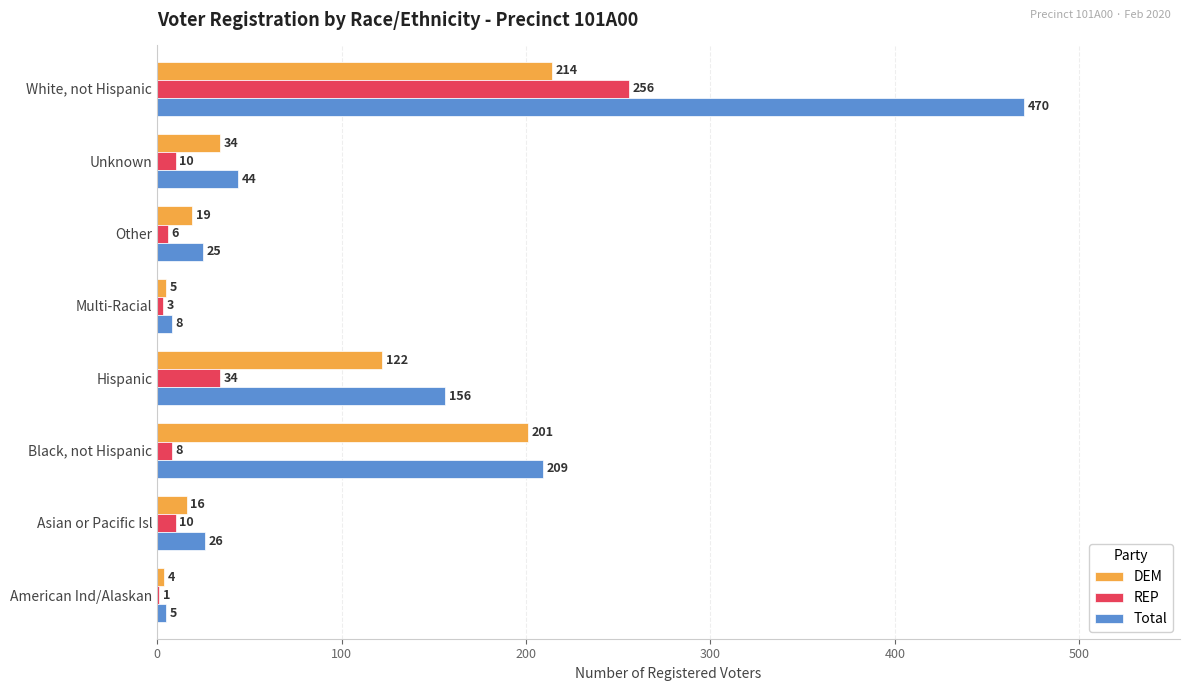

Which category has the highest value in the DEM series?

White, not Hispanic